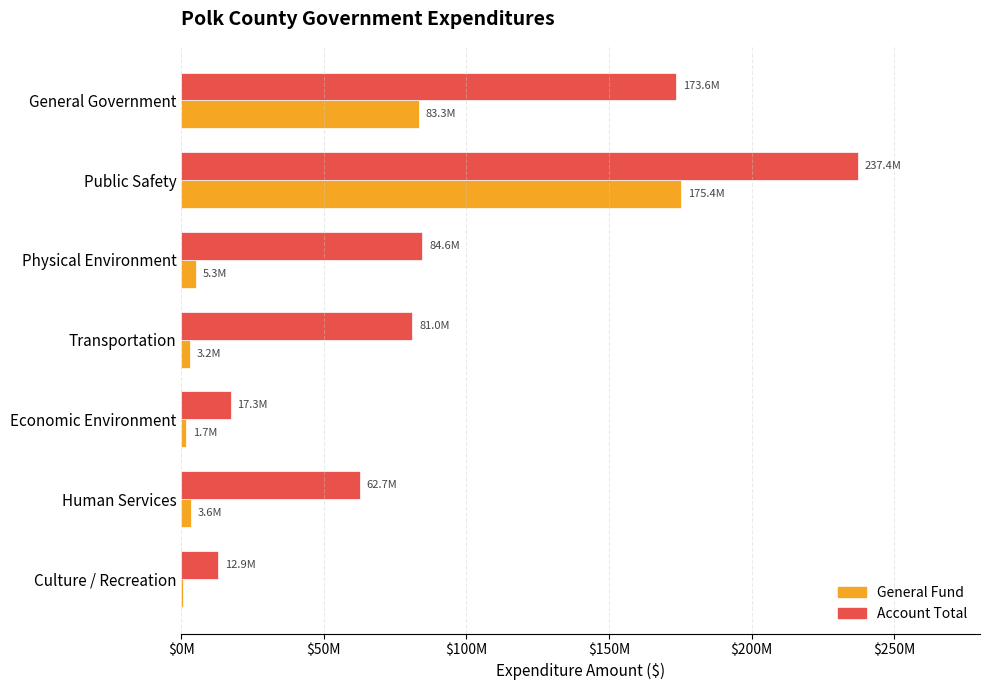

Where is General Fund nearest to the value 87942023?

General Government